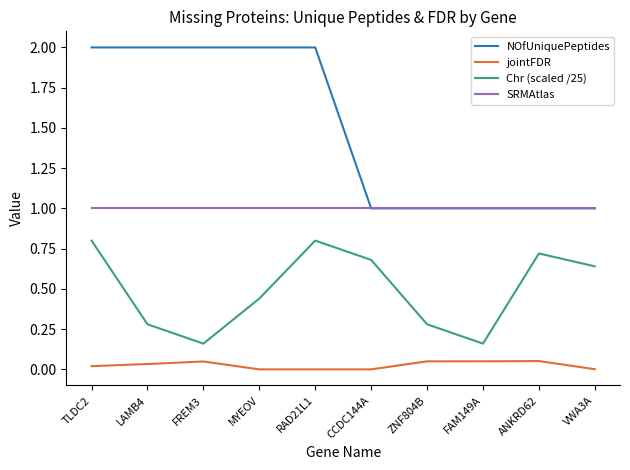

Which series has the widest spread of values?

NOfUniquePeptides